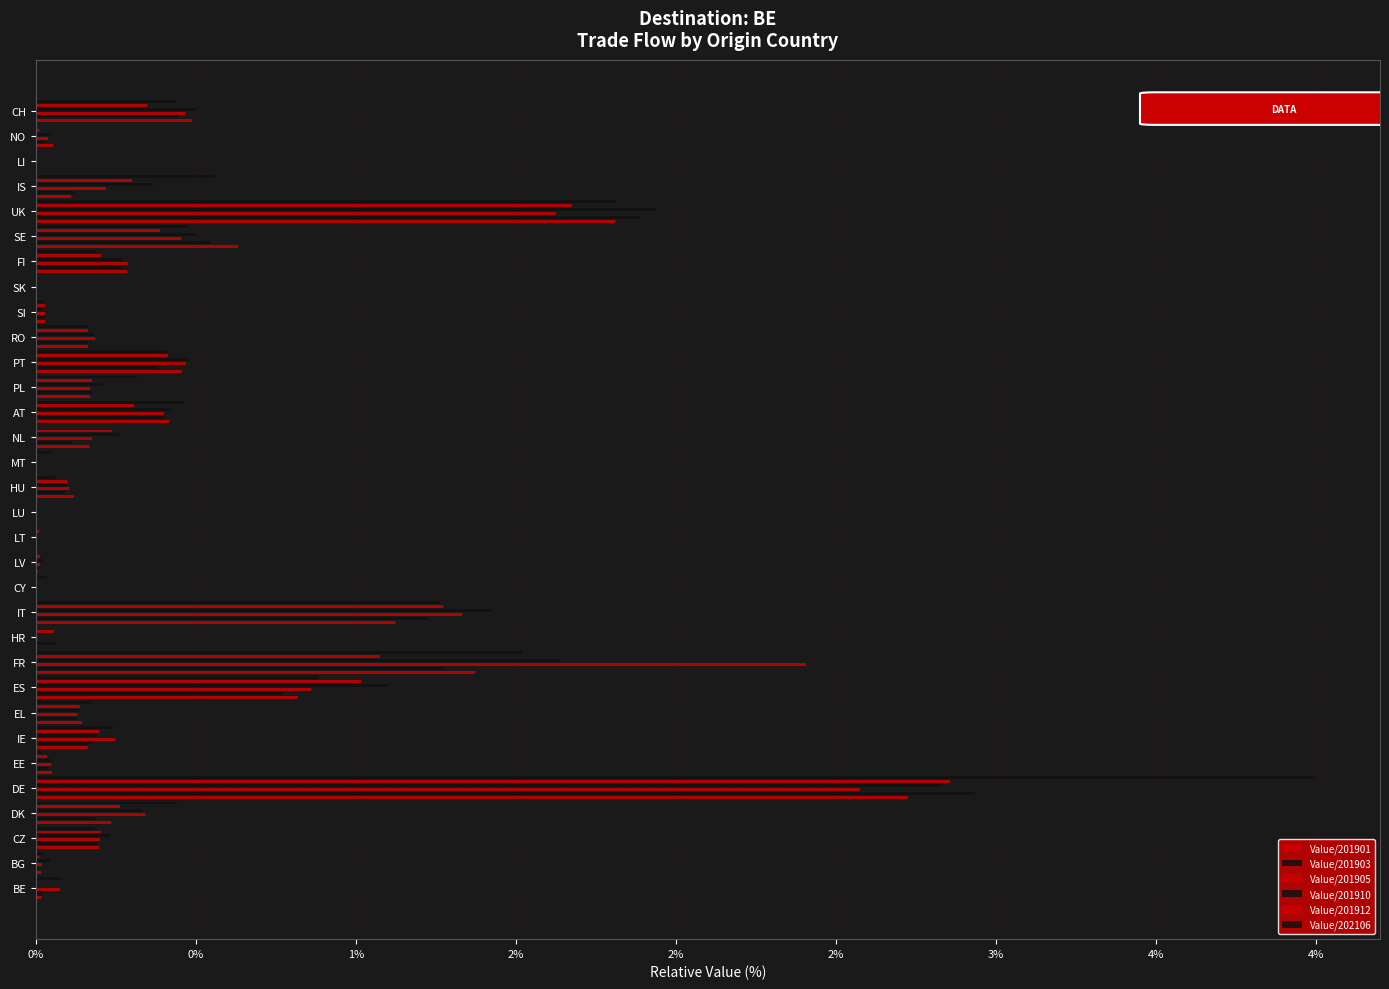

How many values in the Value/202106 series exceed 0?

27